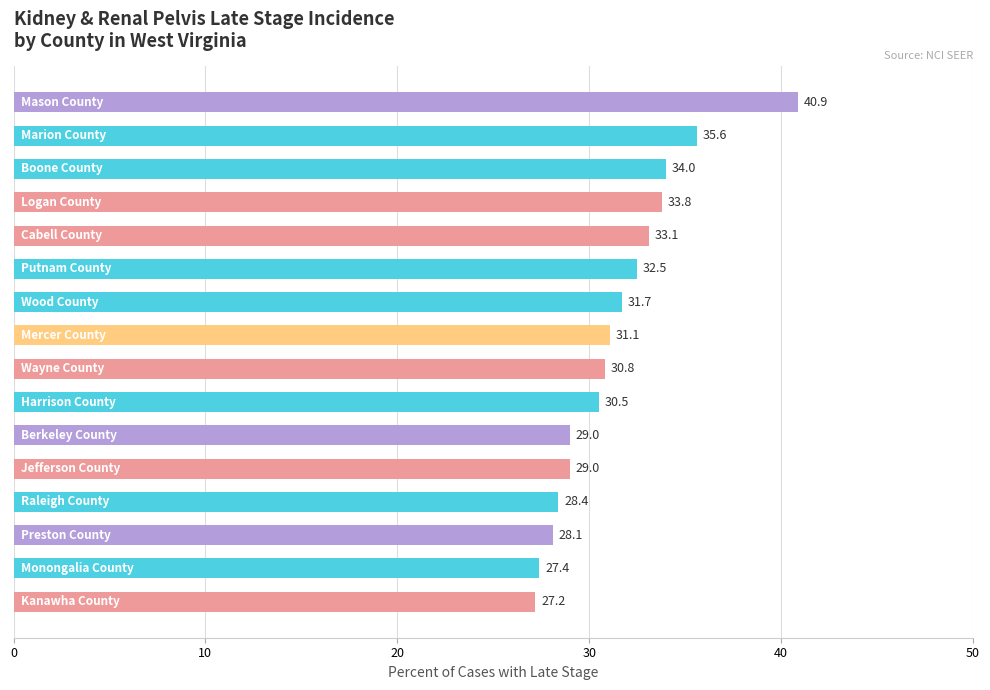

What is the greatest value displayed?

40.9